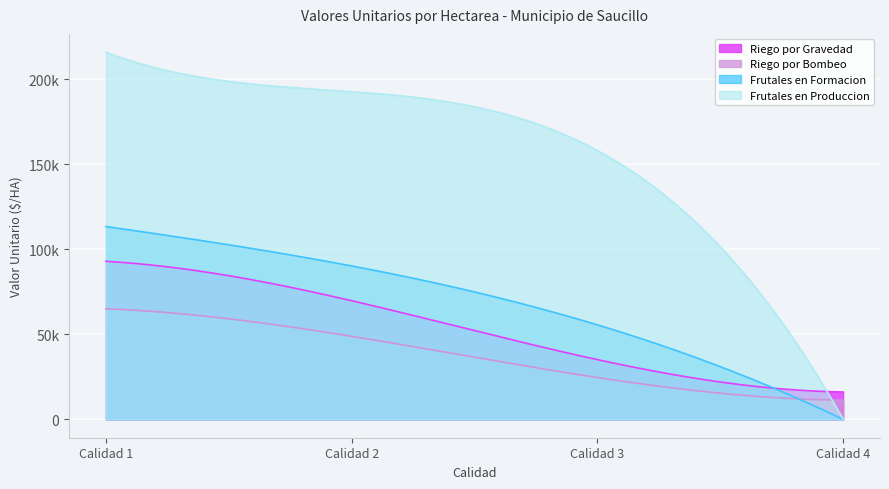

What is the approximate value of Frutales en Formacion at Calidad 1, to the nearest 10?

113380